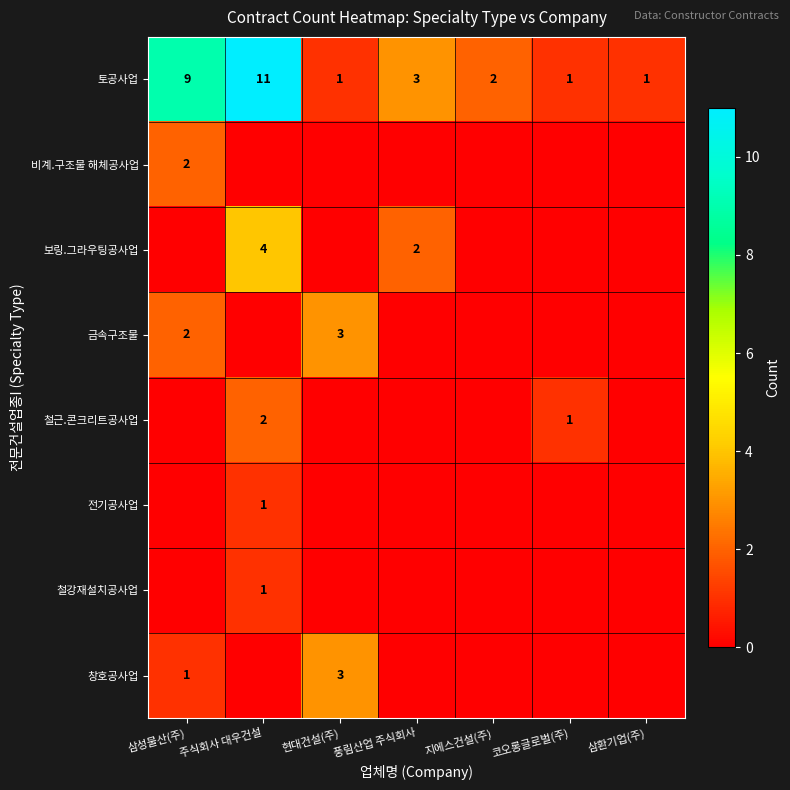

At which label does 토공사업 first exceed 2?

삼성물산(주)